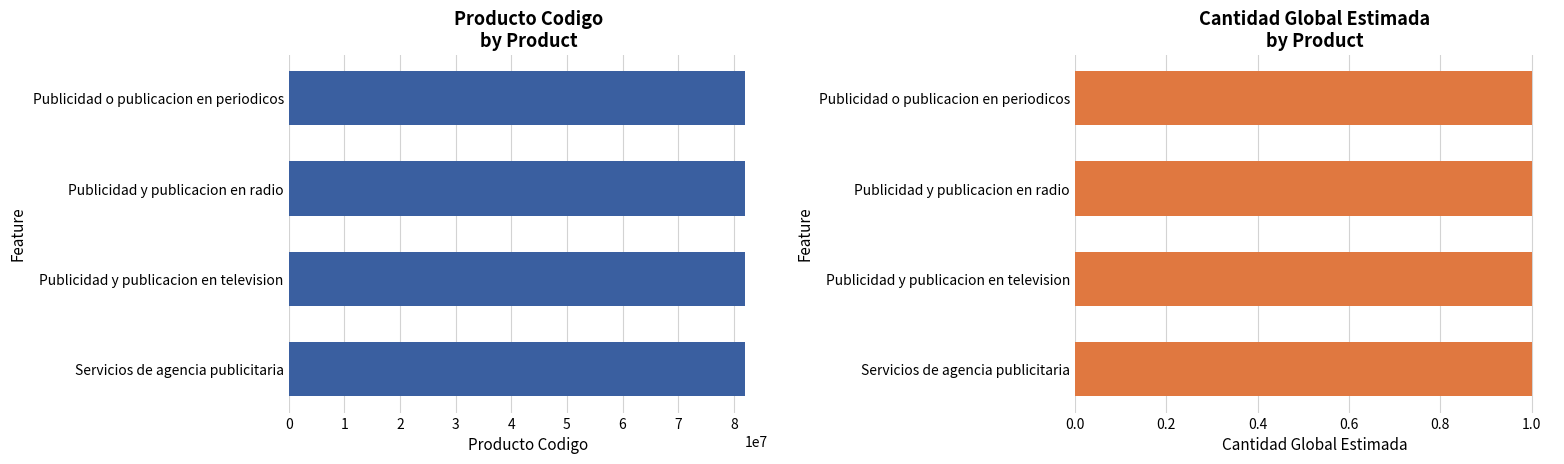

What is the difference between the highest and lowest values at 0?

82101503.4